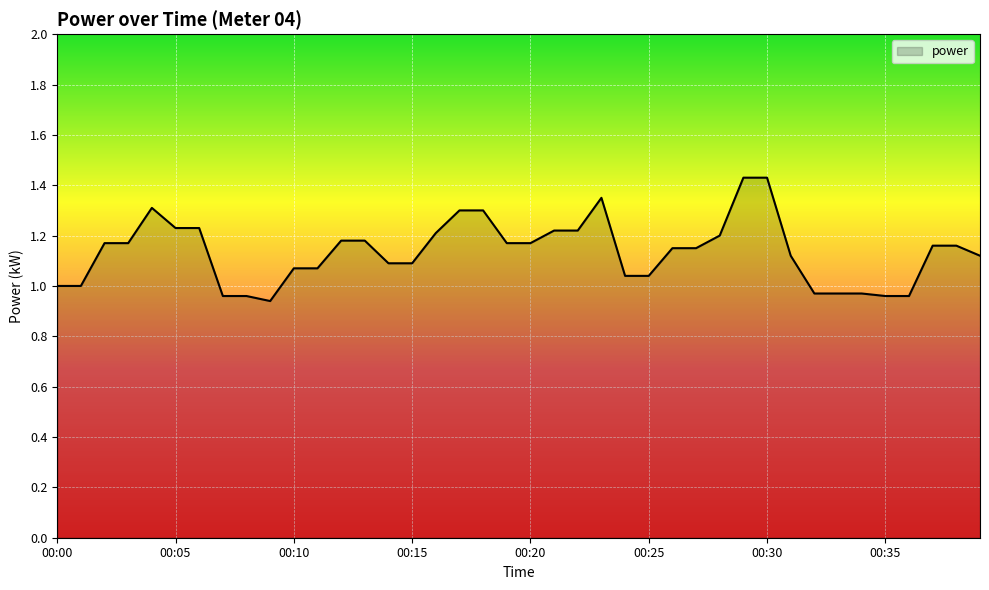

What is the difference between the maximum and minimum values?

0.5